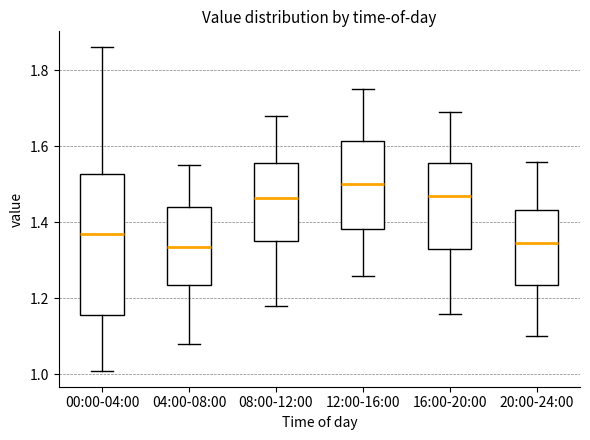

Reading left to right, read every box against the y-axis: the position of its median line, the range the box covers, and the ends of its whiskers. The values are not printed on the chart, so give them approximately, as read against the axis.

00:00-04:00: median 1.38, box 1.16 to 1.52, whiskers 1.02 to 1.86
04:00-08:00: median 1.34, box 1.24 to 1.44, whiskers 1.08 to 1.56
08:00-12:00: median 1.46, box 1.36 to 1.56, whiskers 1.18 to 1.68
12:00-16:00: median 1.50, box 1.38 to 1.62, whiskers 1.26 to 1.76
16:00-20:00: median 1.48, box 1.34 to 1.56, whiskers 1.16 to 1.70
20:00-24:00: median 1.34, box 1.24 to 1.44, whiskers 1.10 to 1.56